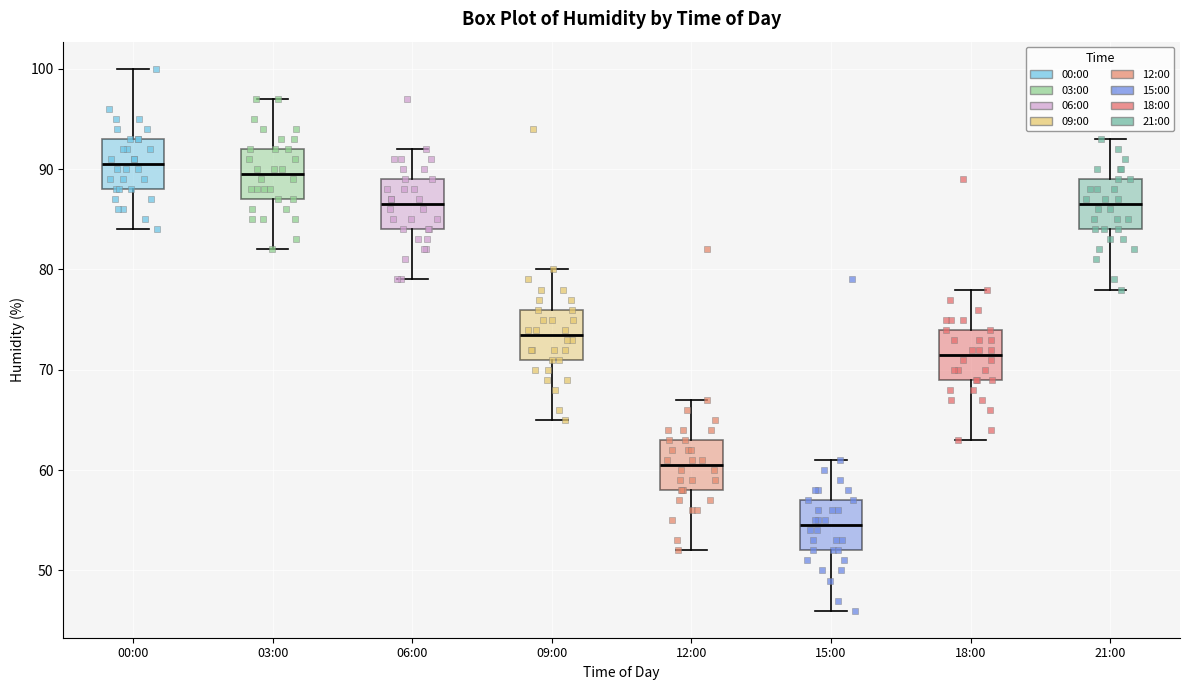

Where does the lower whisker of the box for 18:00 end on the y-axis? The values are not printed on the chart, so give them approximately, as read against the axis.

63